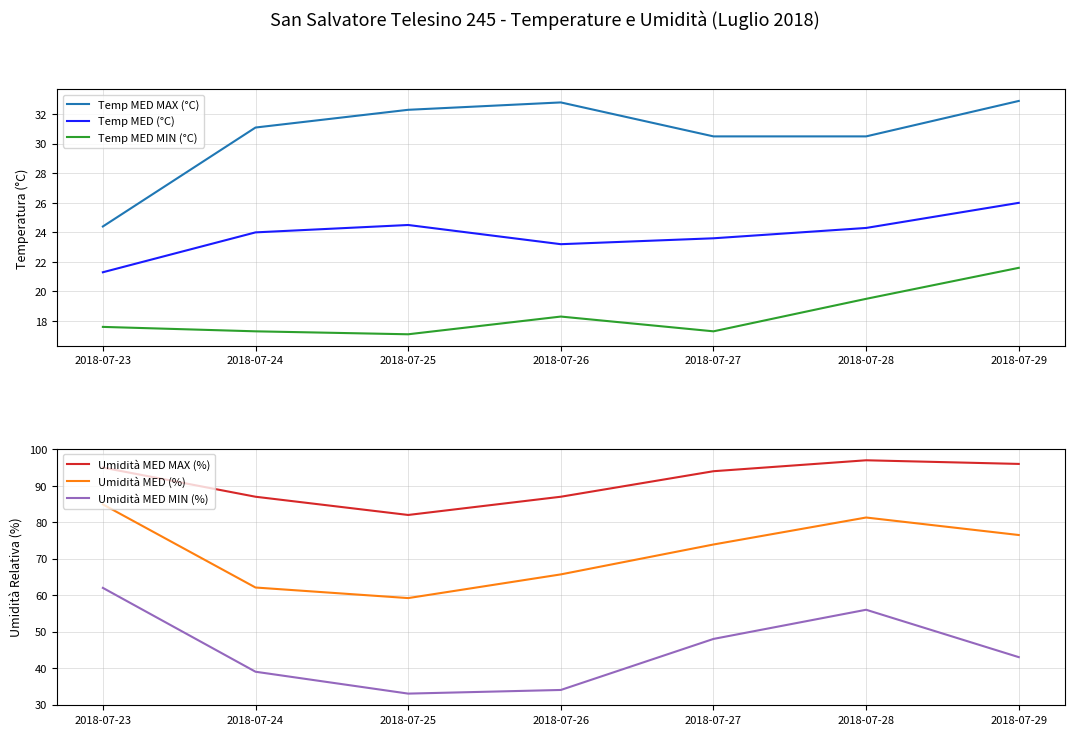

True or false: Temp MED MIN (°C) has more than 0 points higher than both neighbors.

True